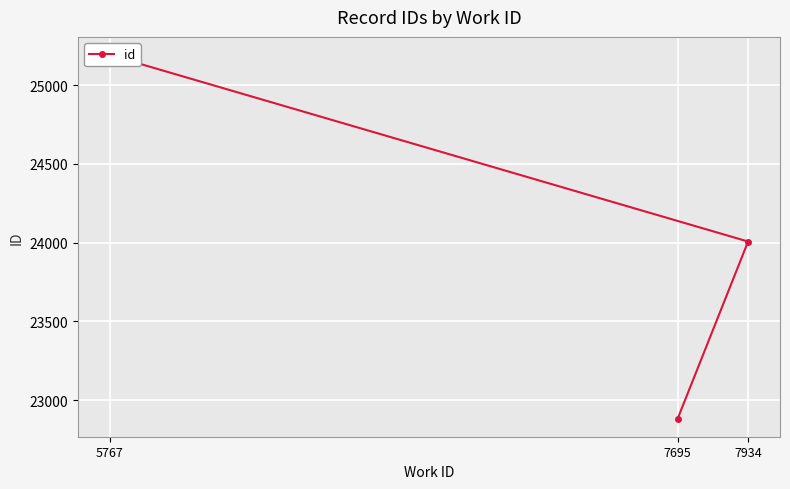

Which has a higher value, 7695 or 7934?

7934